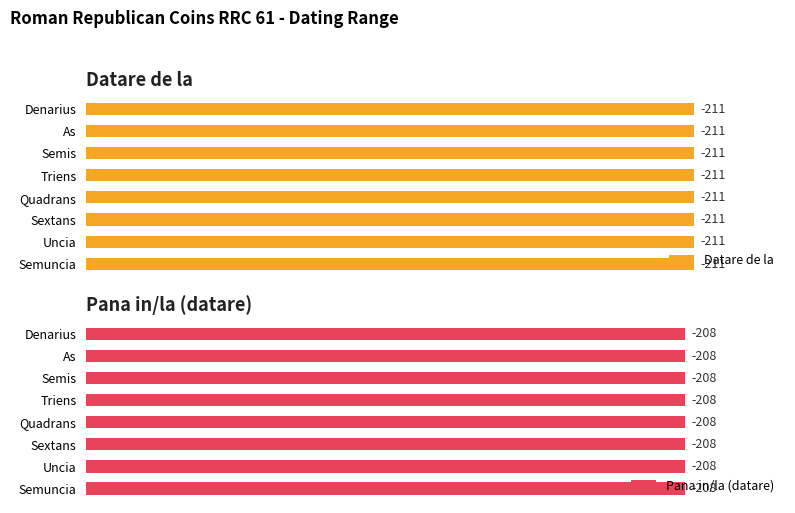

What position from the right is Denarius?

8